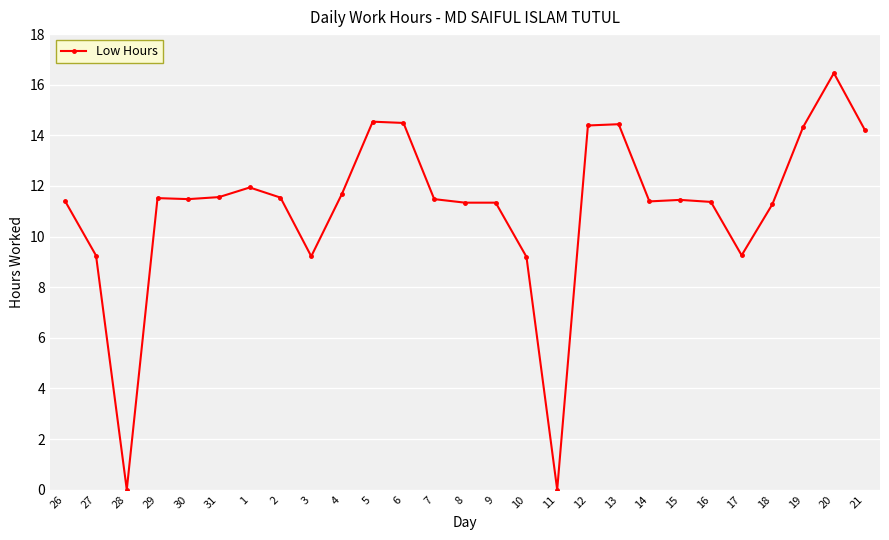

What is the difference between the maximum and minimum values?

16.5